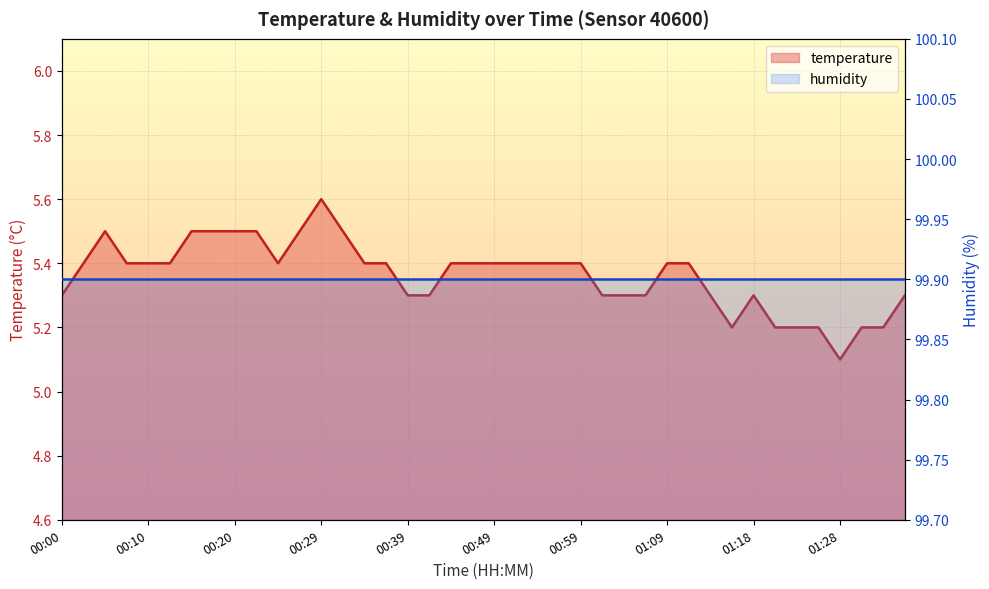

Reading right to left, list all the values displayed in this chart.

5.3	5.2	5.2	5.1	5.2	5.2	5.2	5.3	5.2	5.3	5.4	5.4	5.3	5.3	5.3	5.4	5.4	5.4	5.4	5.4	5.4	5.4	5.3	5.3	5.4	5.4	5.5	5.6	5.5	5.4	5.5	5.5	5.5	5.5	5.4	5.4	5.4	5.5	5.4	5.3